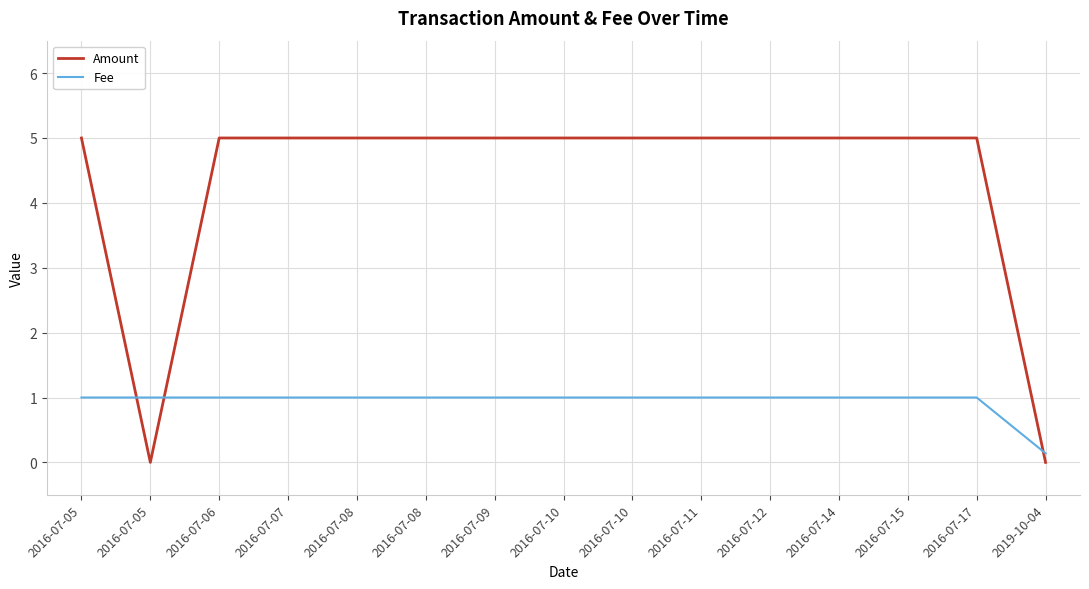

What is the sum of all Fee values?

14.1